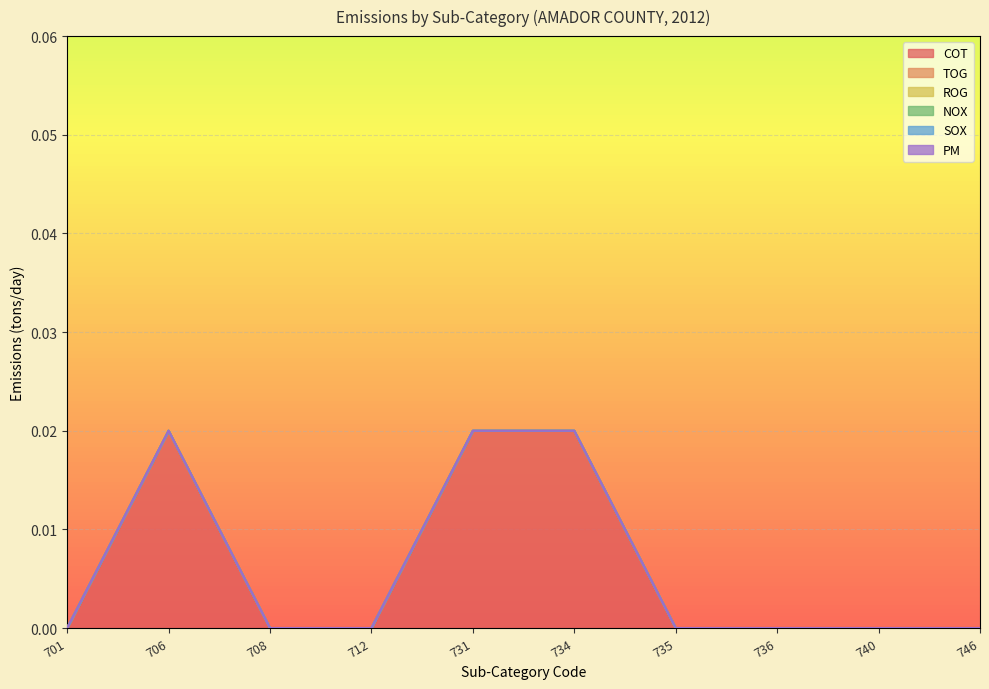

True or false: SOX and PM cross at least once.

False